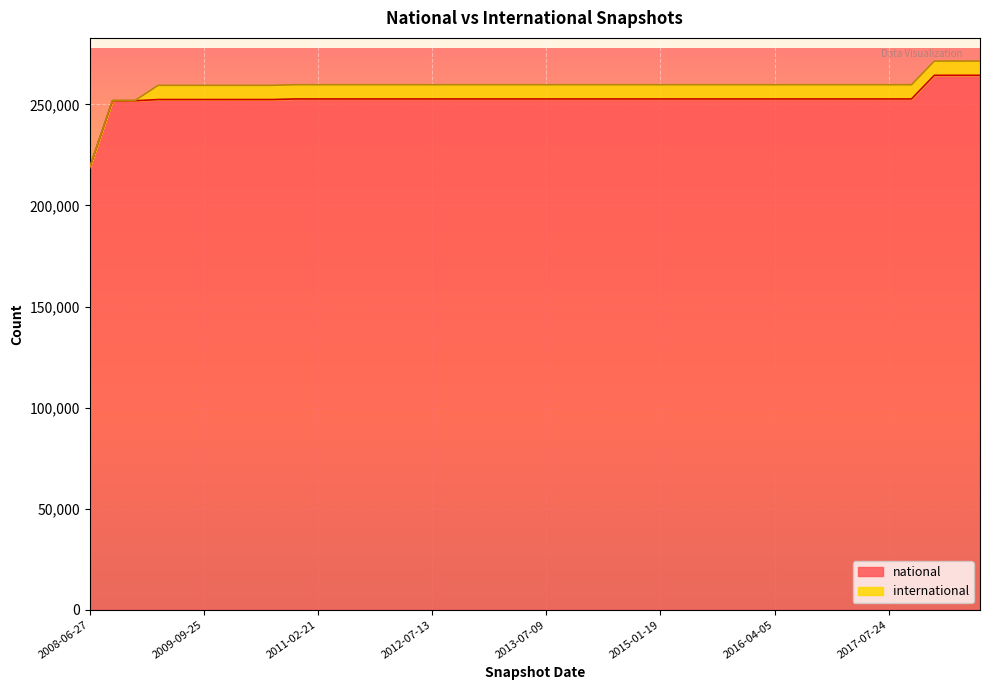

List the labels in order of value, largest first.

2017-12-22, 2018-04-09, 2018-07-11, 2010-11-17, 2011-02-21, 2011-06-10, 2011-09-05, 2012-01-18, 2012-03-26, 2012-07-13, 2012-10-31, 2012-12-11, 2013-02-20, 2013-05-21, 2013-07-09, 2013-09-10, 2013-12-20, 2014-03-28, 2014-09-08, 2015-01-19, 2015-04-09, 2015-07-03, 2015-10-01, 2016-01-04, 2016-04-05, 2016-07-04, 2016-10-07, 2016-12-27, 2017-04-12, 2017-07-24, 2017-10-12, 2009-04-06, 2009-06-17, 2009-09-25, 2009-12-16, 2010-04-01, 2010-07-26, 2008-10-10, 2008-12-17, 2008-06-27